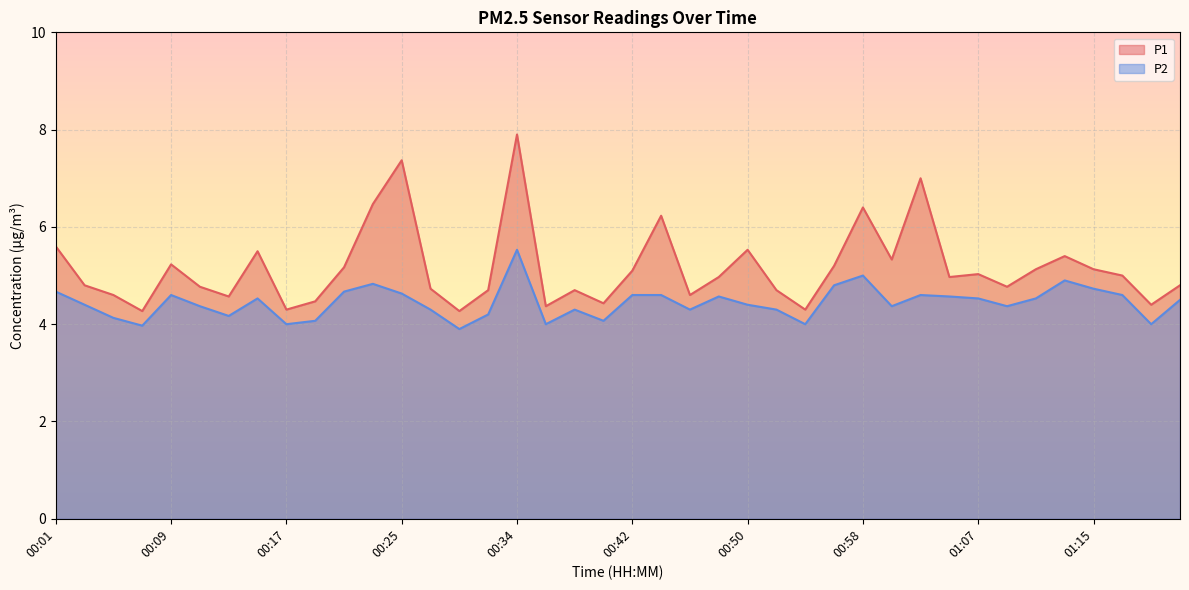

At which category does the chart reach its peak across all series?

00:34